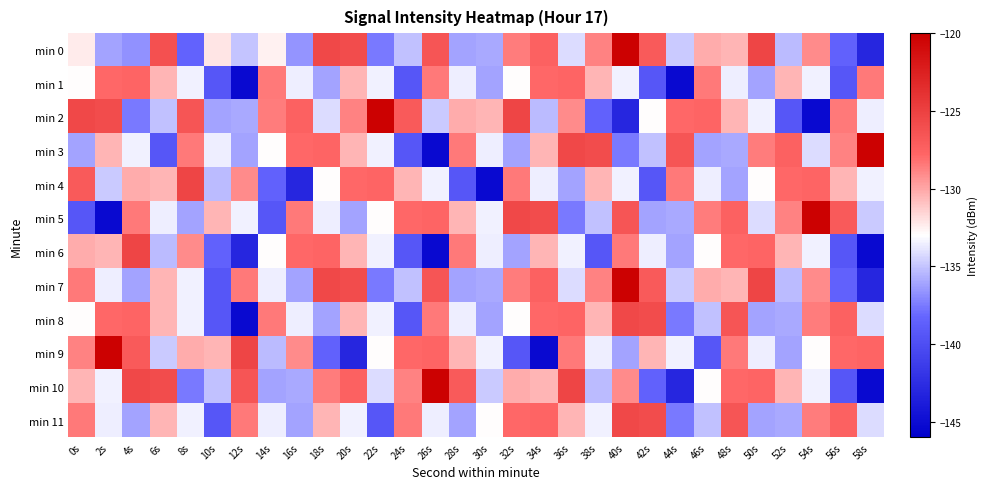

What is the total value across all series at 10s?

-1628.8